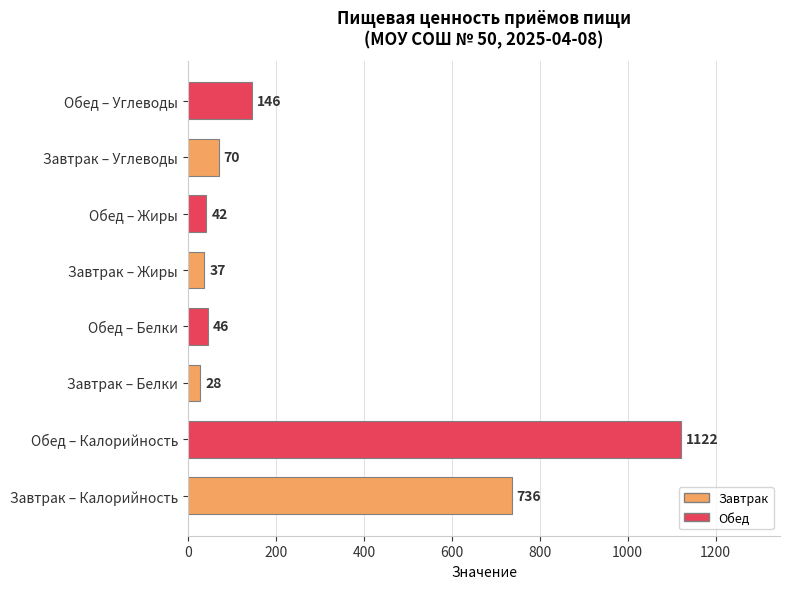

Reading bottom to top, transcribe all the data shown in this chart.

736	1122	28	46	37	42	70	146